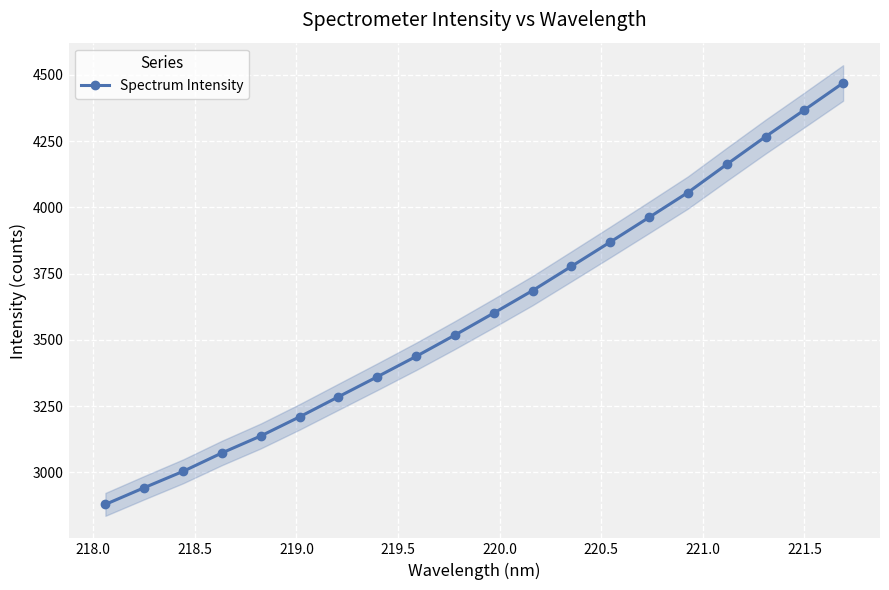

True or false: Spectrum Intensity has more than 1 points higher than both neighbors.

False